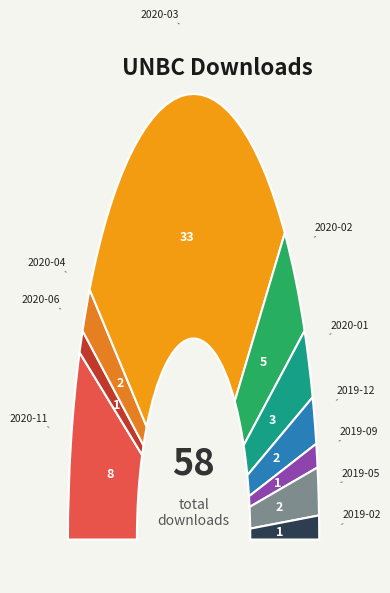

Which category has the biggest portion of the pie?

2020-03